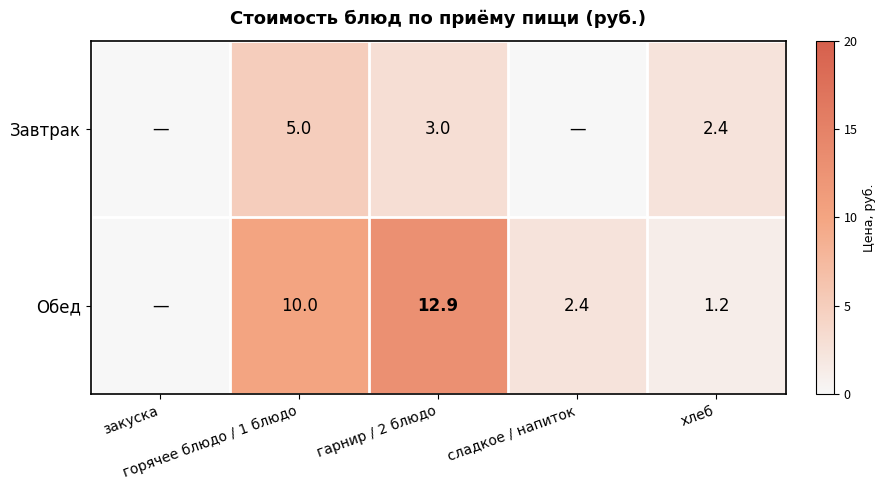

List the series in order of their peak value, lowest first.

Завтрак, Обед